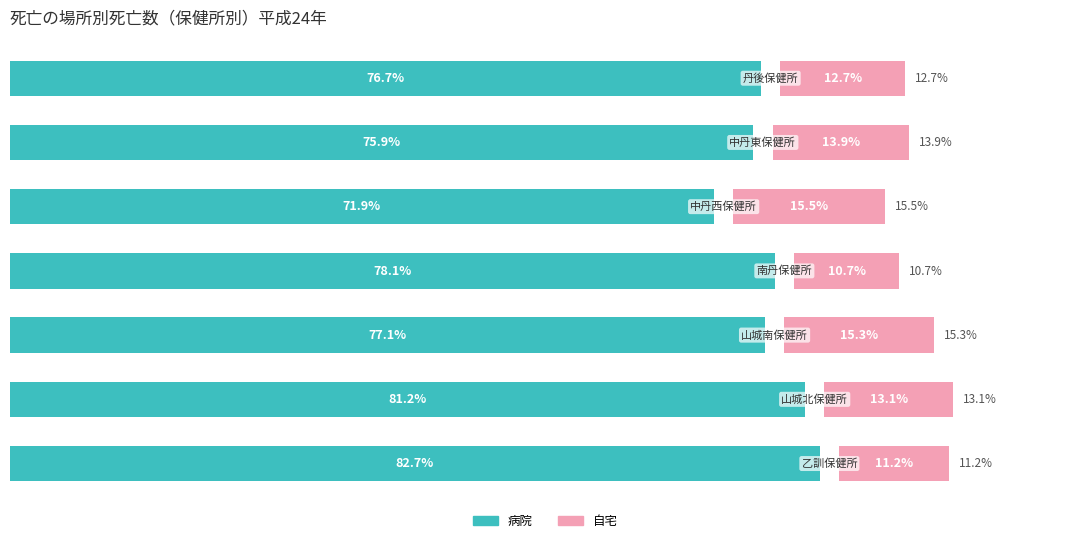

Is it true that 病院（In Labor Force） equals 30.1 at 80?

False